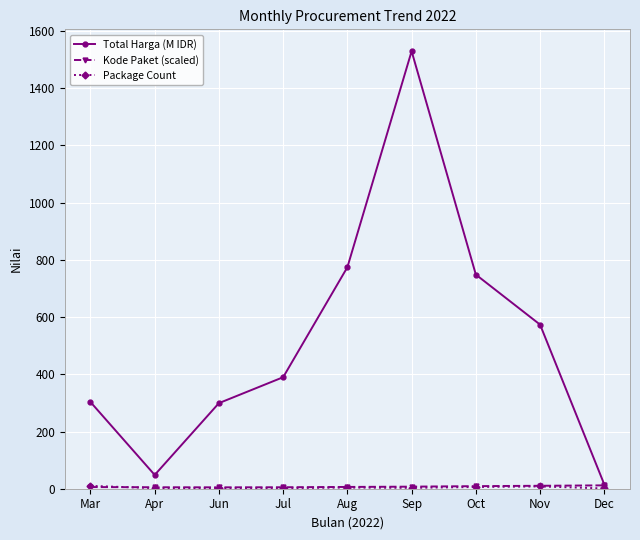

At which category is the sum across all series the highest?

Sep